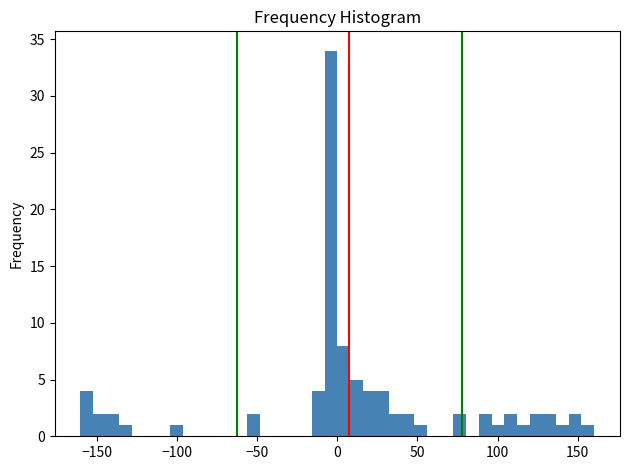

Around what value on the x-axis is the tallest bar? Give the approximate position of its centre, as read against the axis.

-5